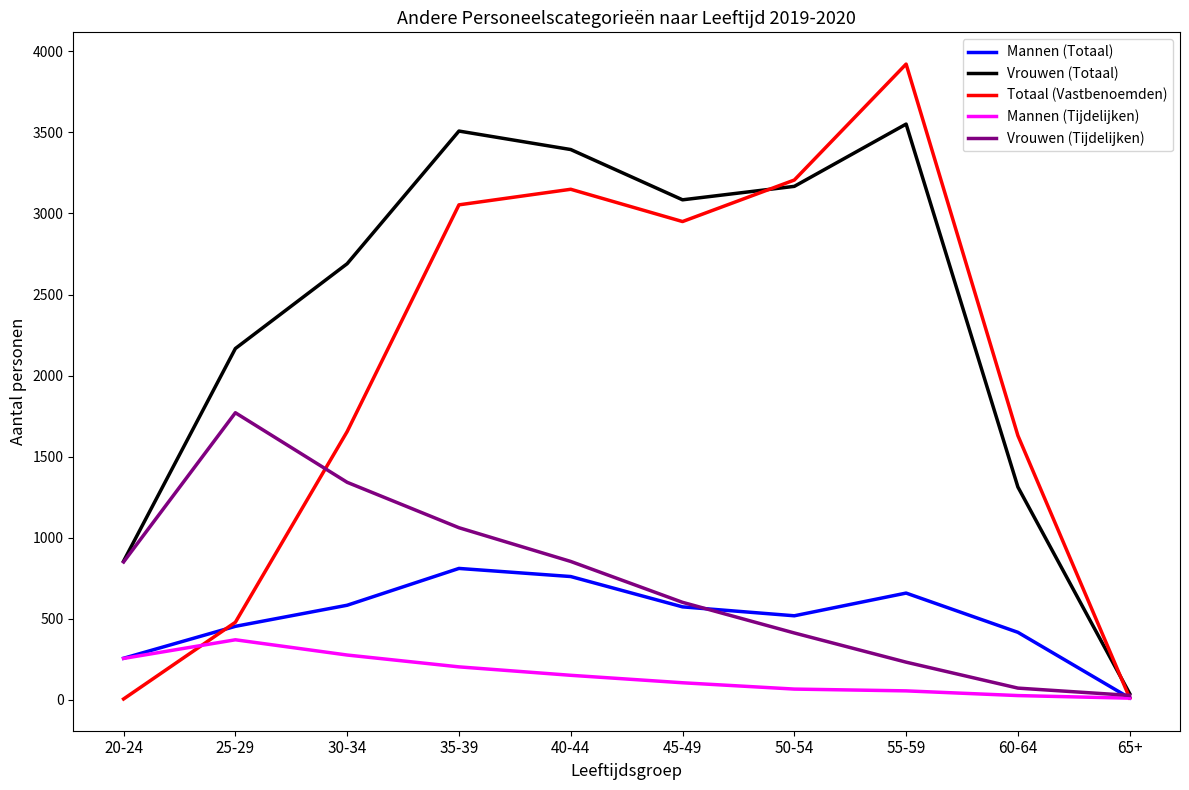

Where is Vrouwen (Tijdelijken) nearest to the value 899?

40-44